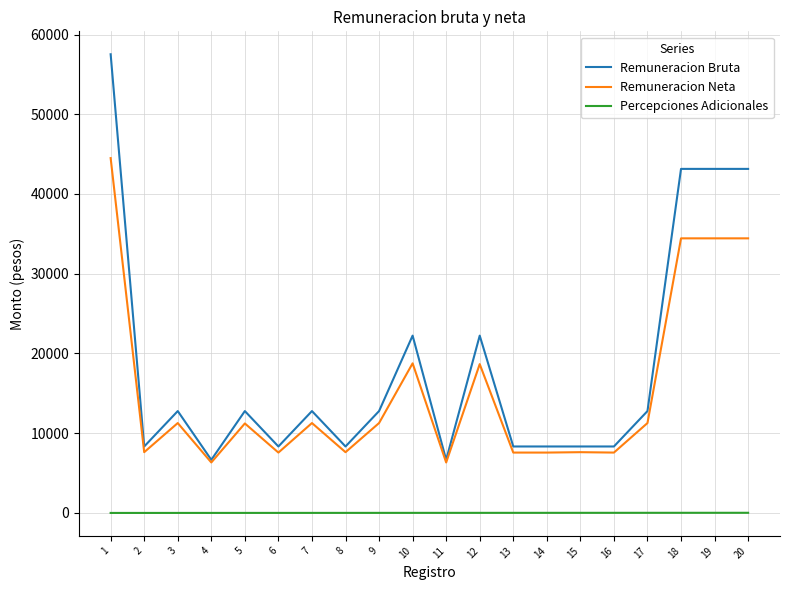

Which series changed the most between 10 and 19?

Remuneracion Bruta